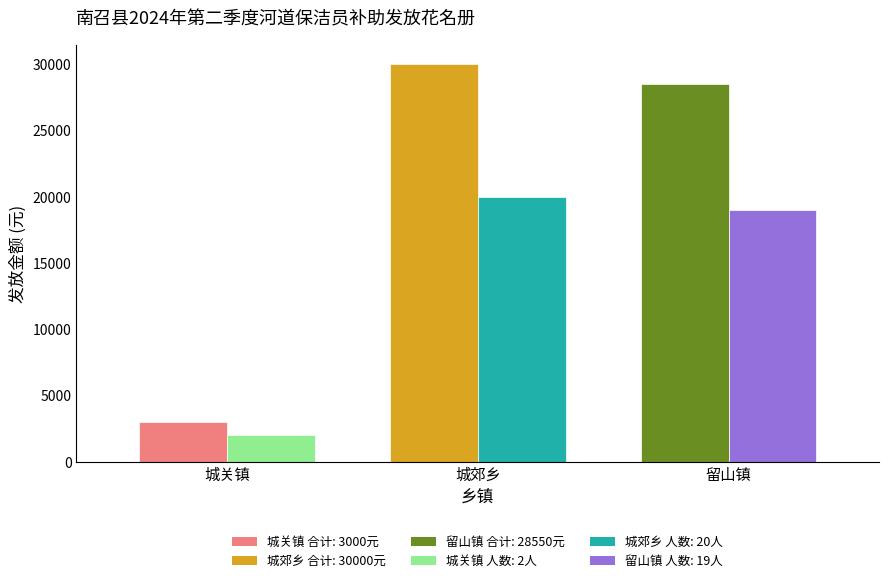

How many categories are shown in the chart?

3